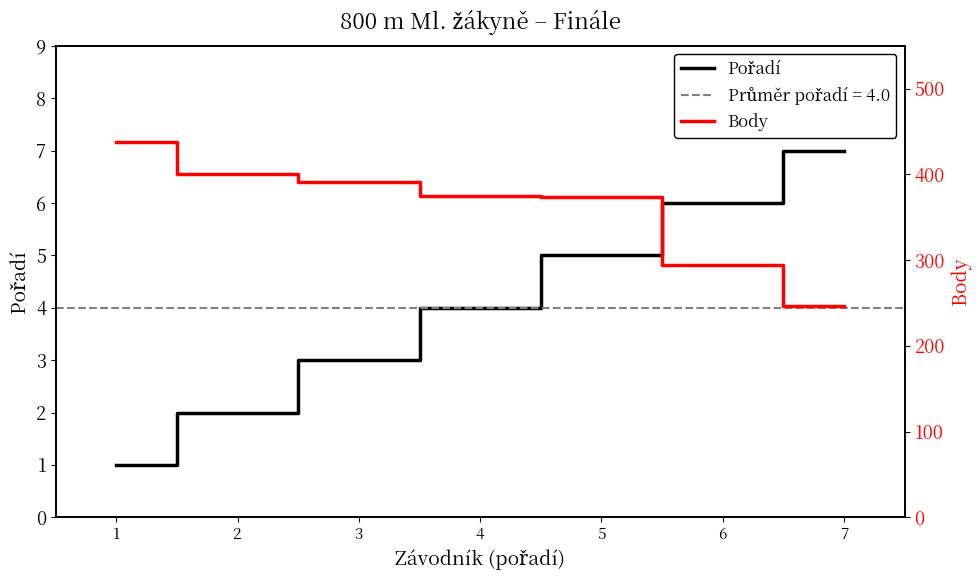

Reading left to right, list all the values displayed in this chart.

Pořadí: 1	2	3	4	5	6	7
Body: 438	401	391	375	374	294	247